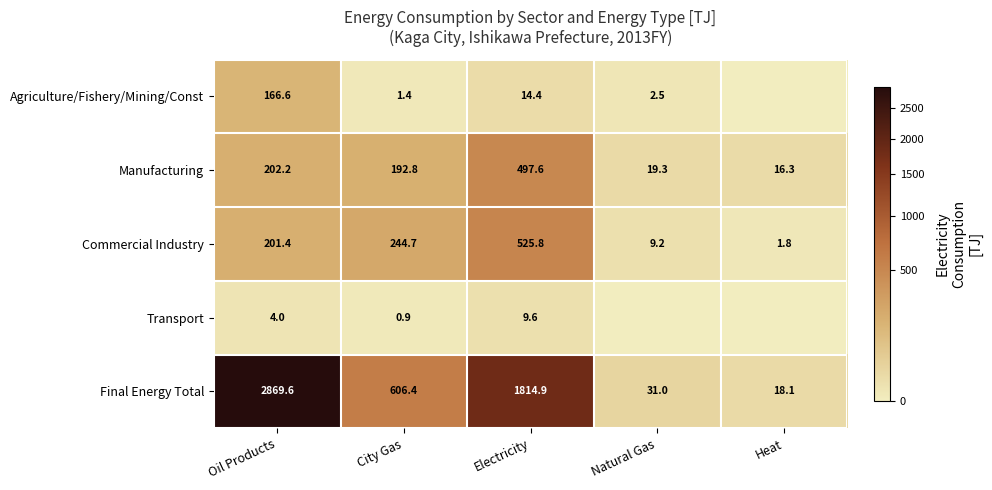

At how many categories does at least one series exceed 2806?

1